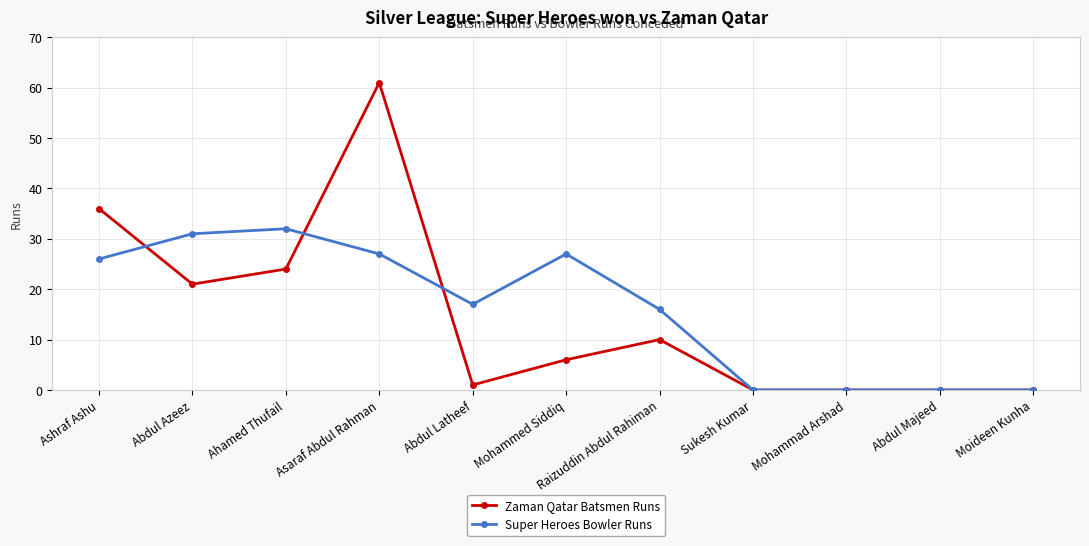

How many values in the Super Heroes Bowler Runs series are below 17?

5